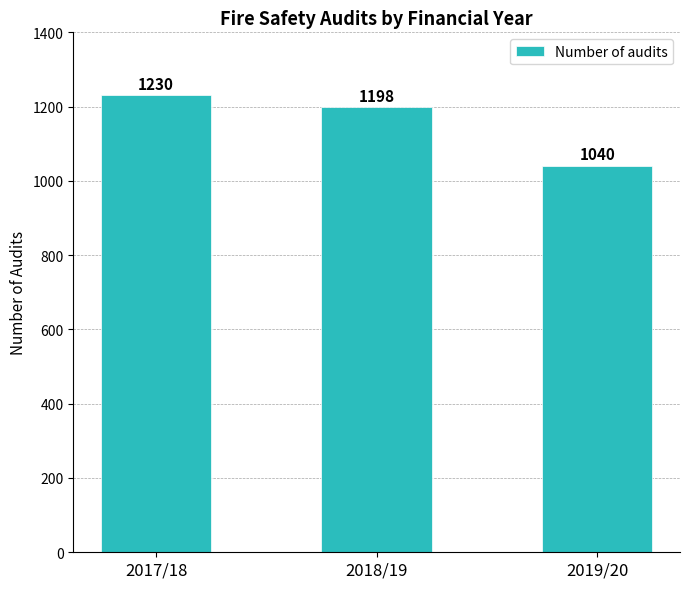

Reading left to right, what are all the values shown in this chart?

1230	1198	1040